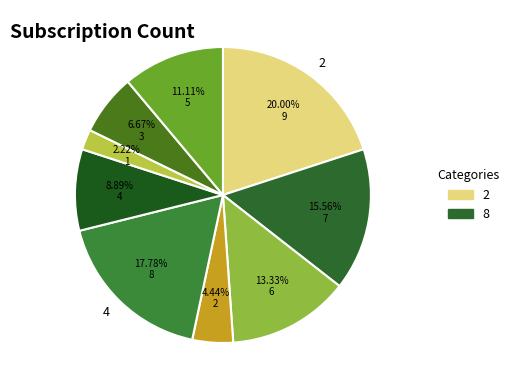

How many slices are in this pie chart?

9